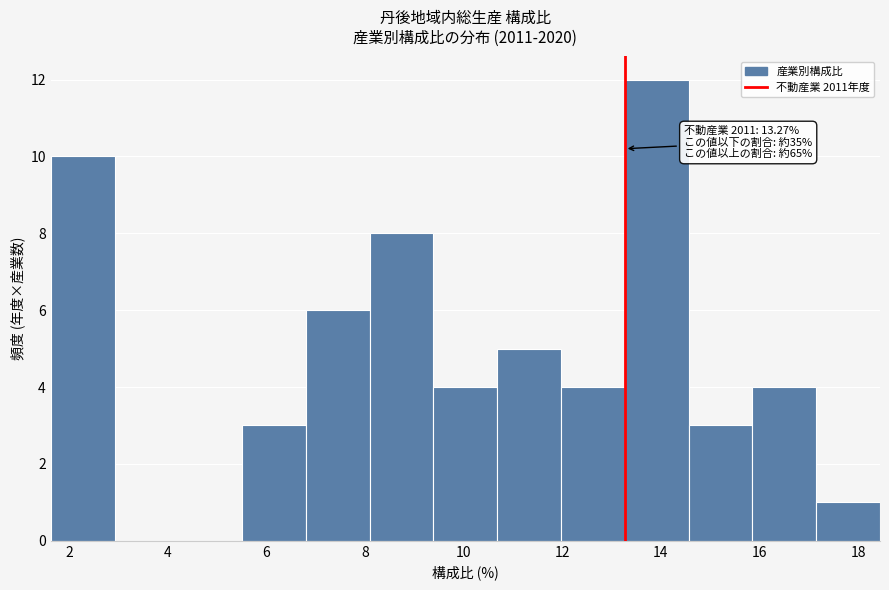

Over which range of the x-axis is the bar tallest?

13.2 to 14.6